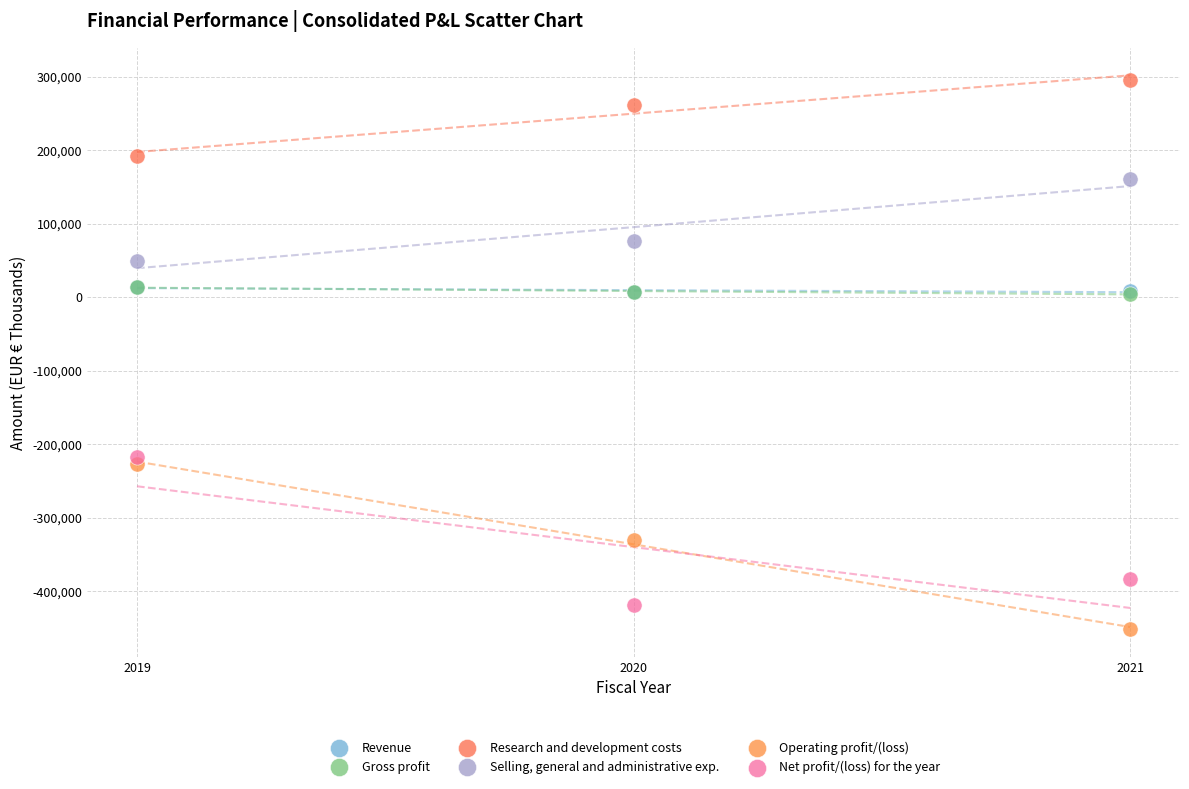

What are all the series names shown in the legend?

Revenue, Gross profit, Research and development costs, Selling, general and administrative exp., Operating profit/(loss), Net profit/(loss) for the year